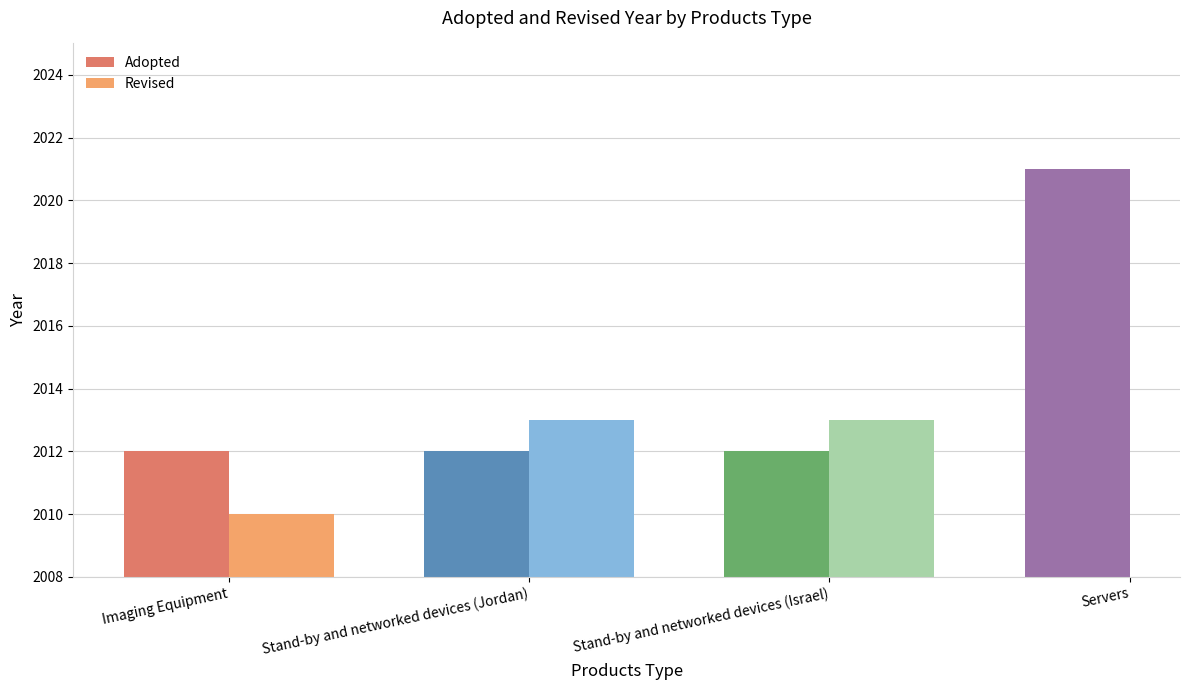

What is the approximate value of Adopted at Stand-by and networked devices (Jordan)?

2012